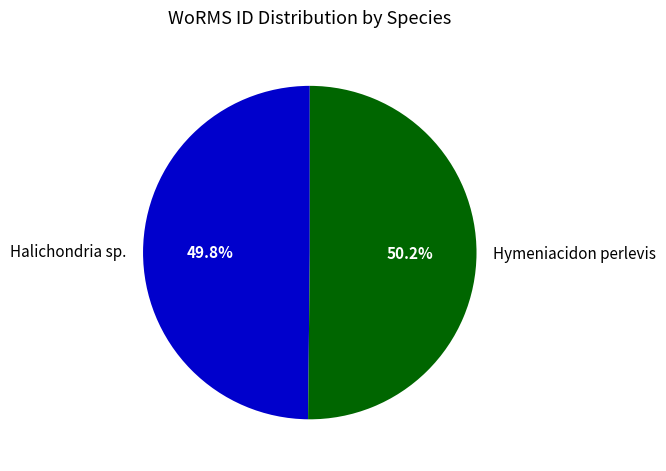

How many slices are in this pie chart?

2